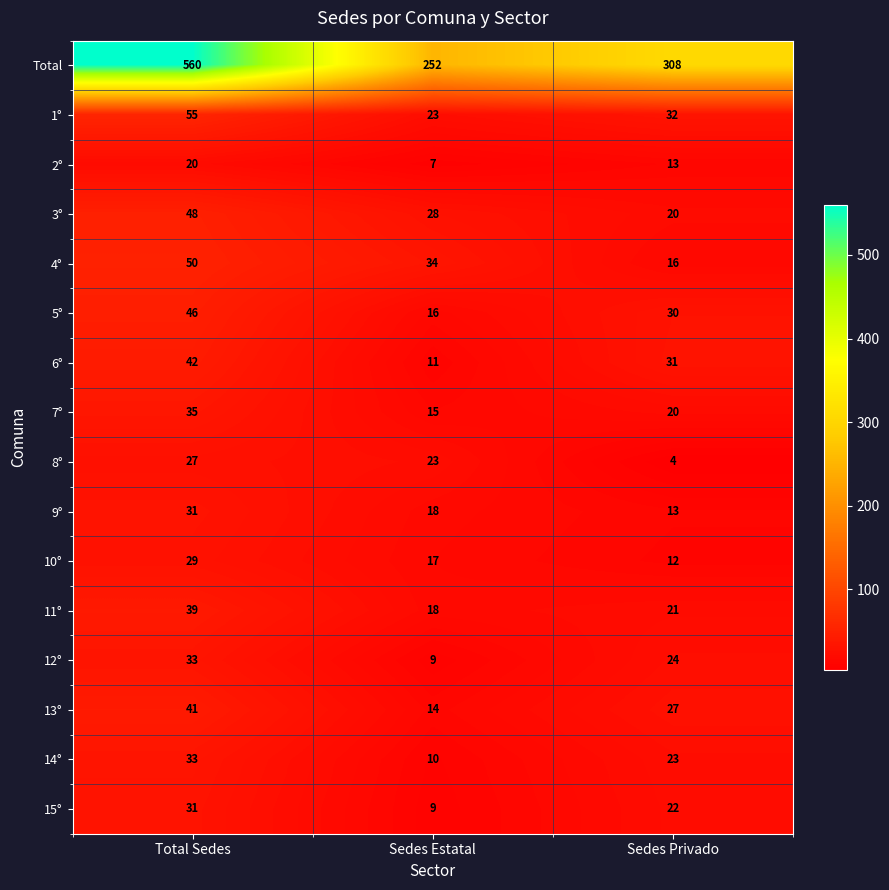

True or false: 4° has a value of 34 at Sedes Estatal.

True